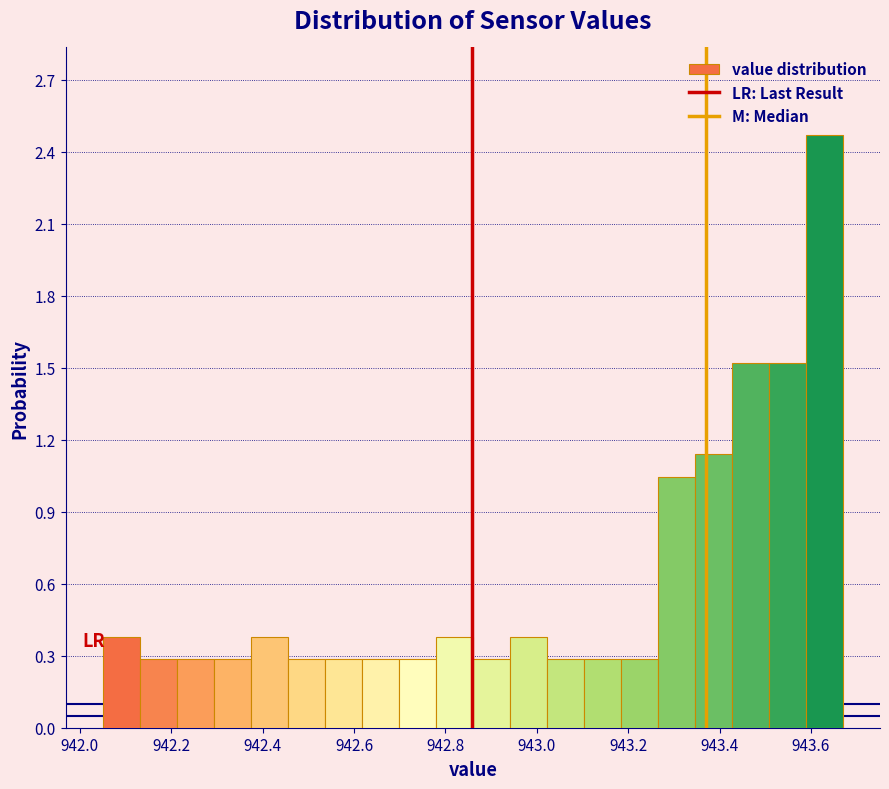

Over which range of the x-axis is the bar tallest?

943.58 to 943.68